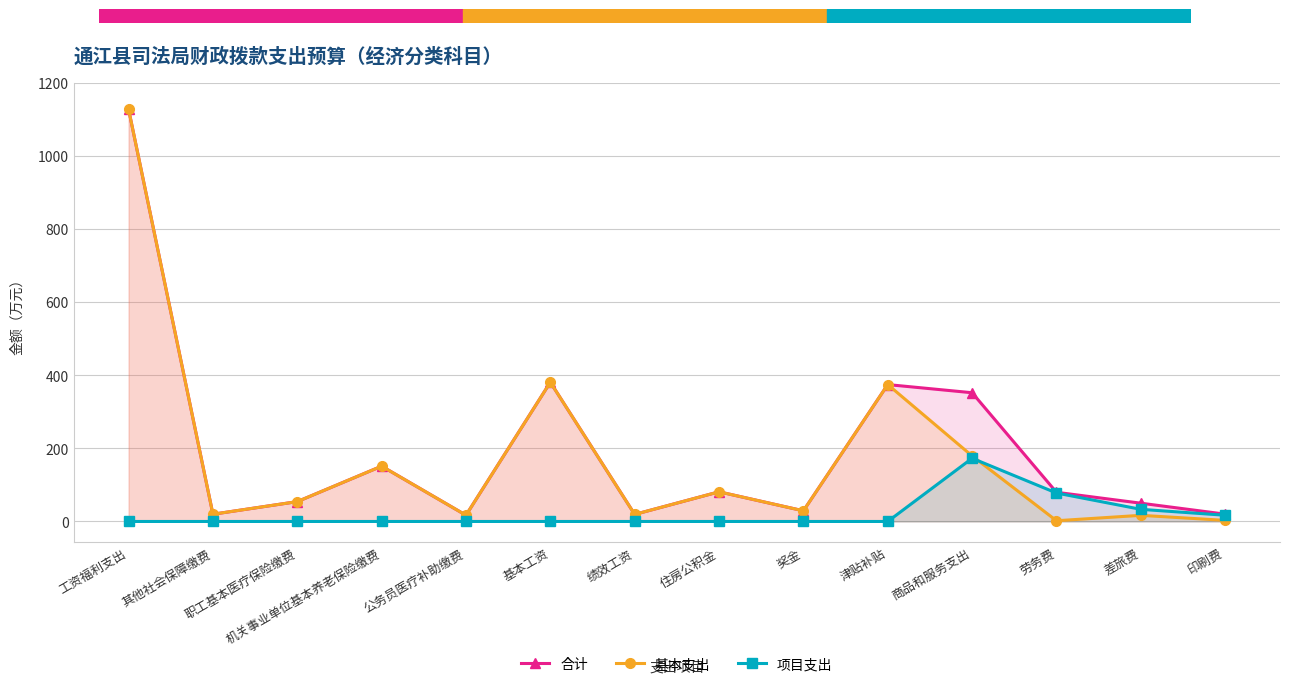

Which series has the widest spread of values?

基本支出